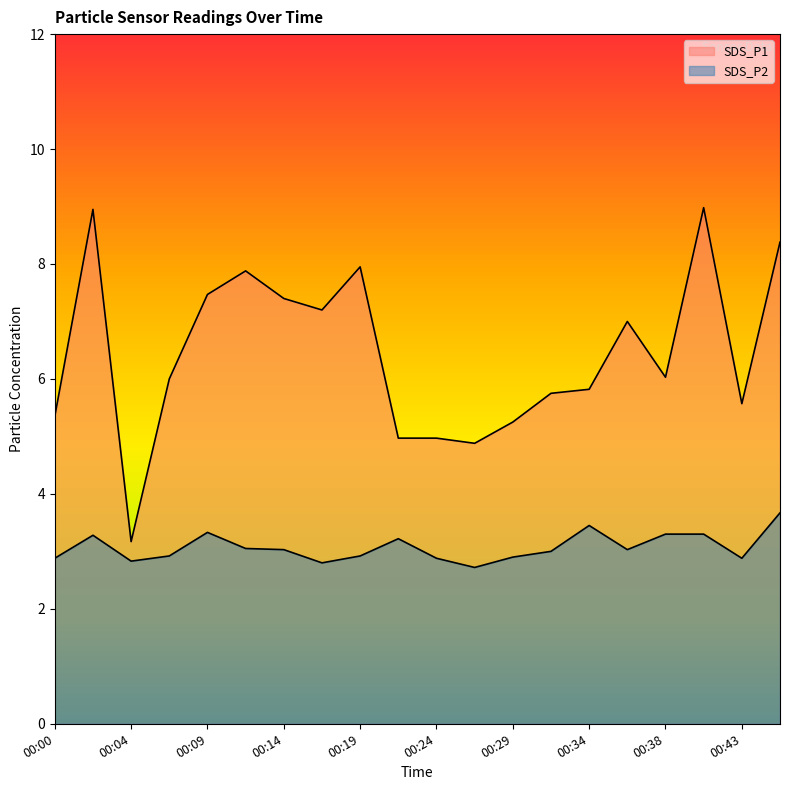

Which has a higher value, 00:38 or 00:41?

00:41